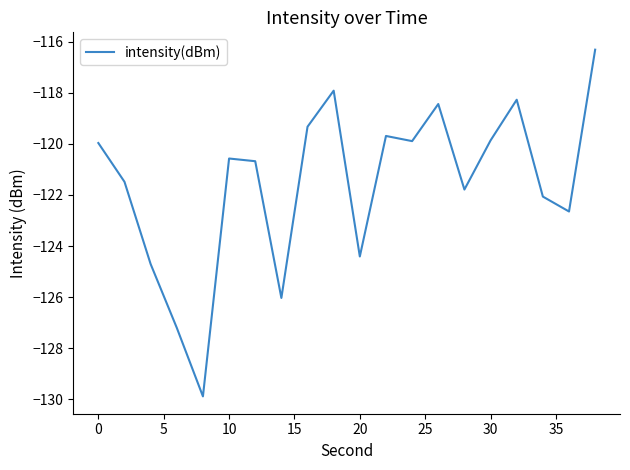

What is the greatest value displayed?

-116.3